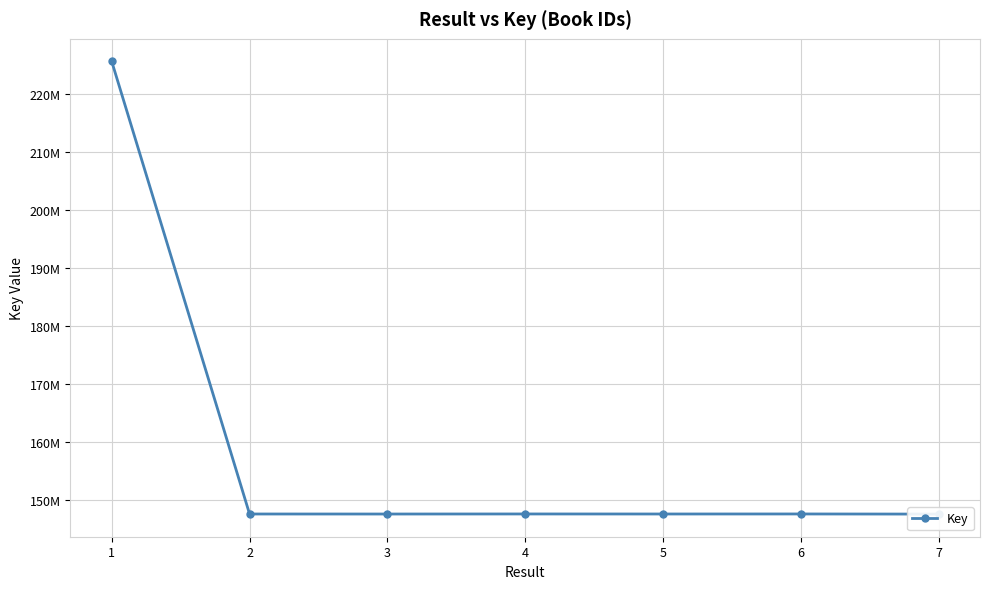

Reading left to right, transcribe all the data shown in this chart.

1=225624247	2=147498544	3=147494088	4=147504121	5=147498582	6=147504007	7=147482184